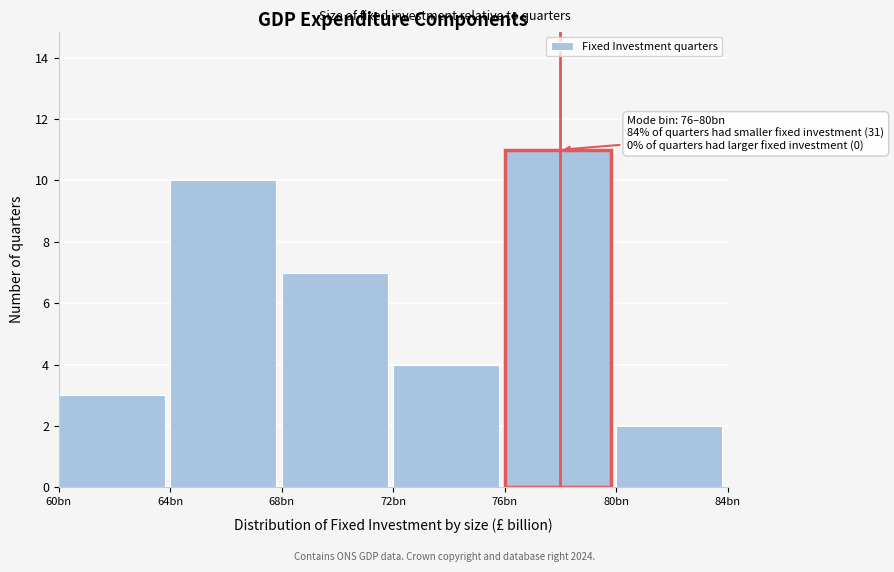

Reading right to left, what are all the values shown in this chart?

2	11	4	7	10	3